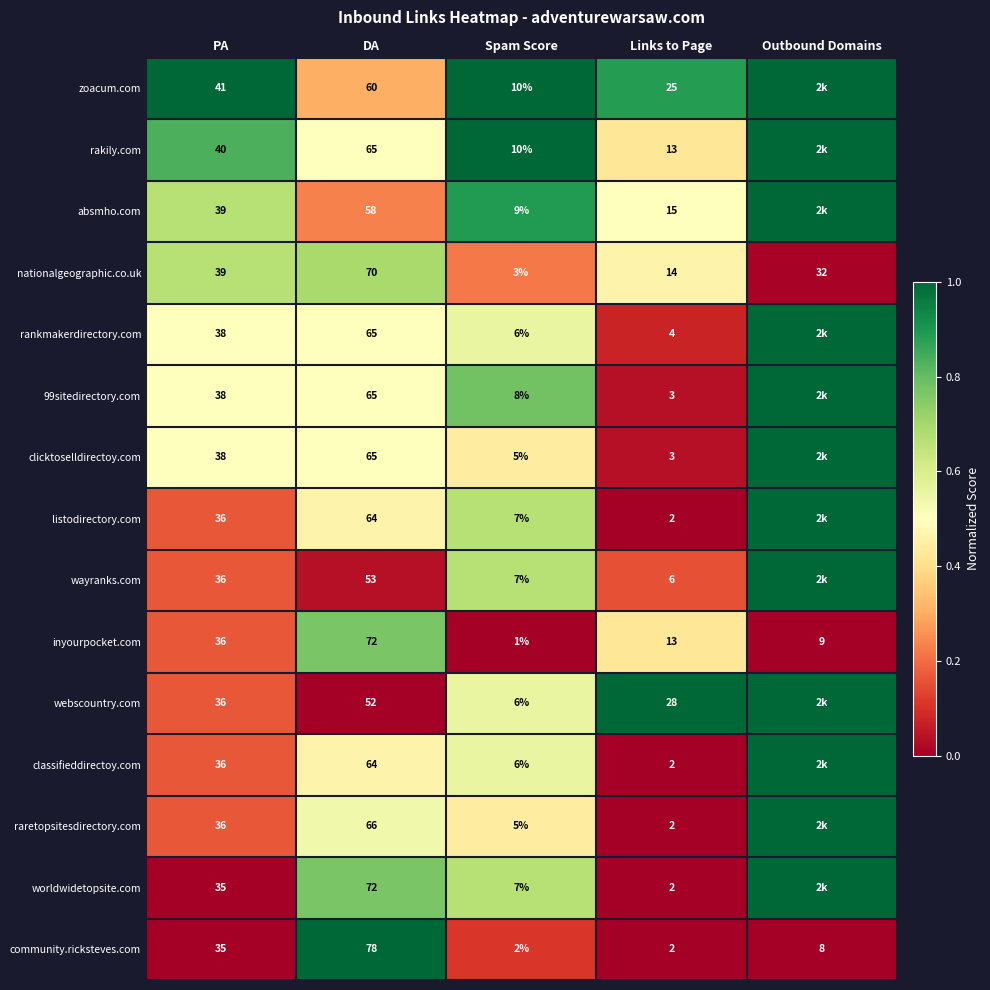

Is the value of nationalgeographic.co.uk at DA greater than the value of listodirectory.com at DA?

Yes